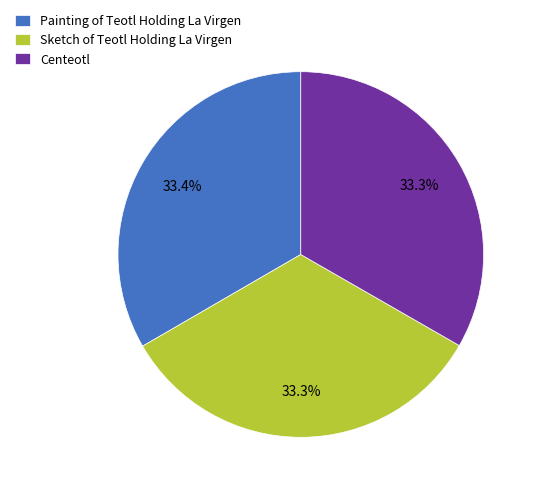

Approximately how many times larger is the value at Painting of Teotl Holding La Virgen compared to Centeotl?

1.0